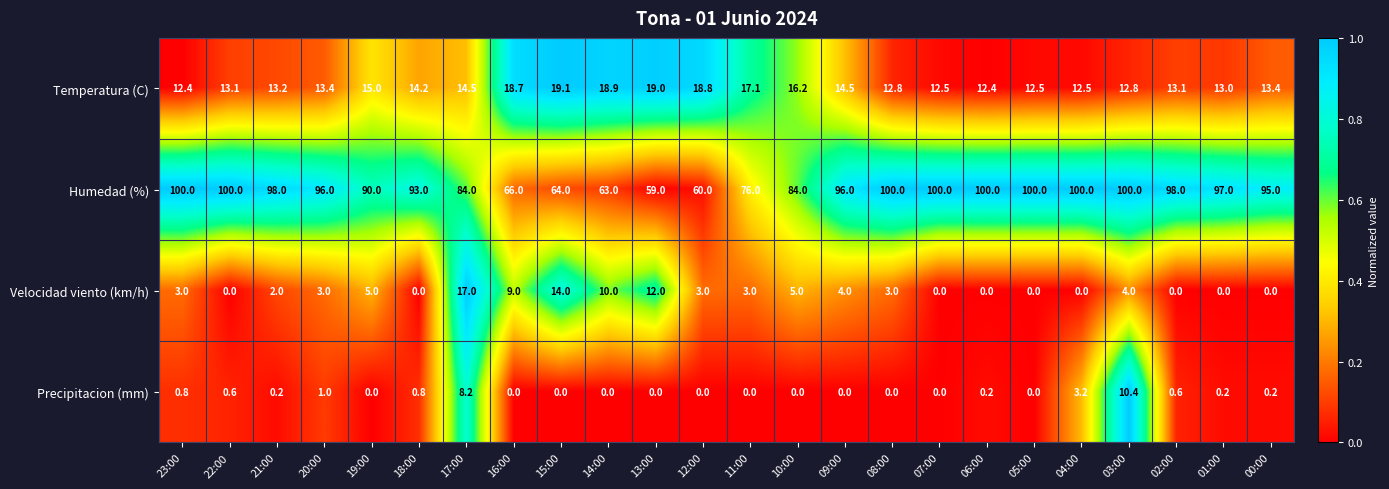

How many distinct data groups are displayed?

4